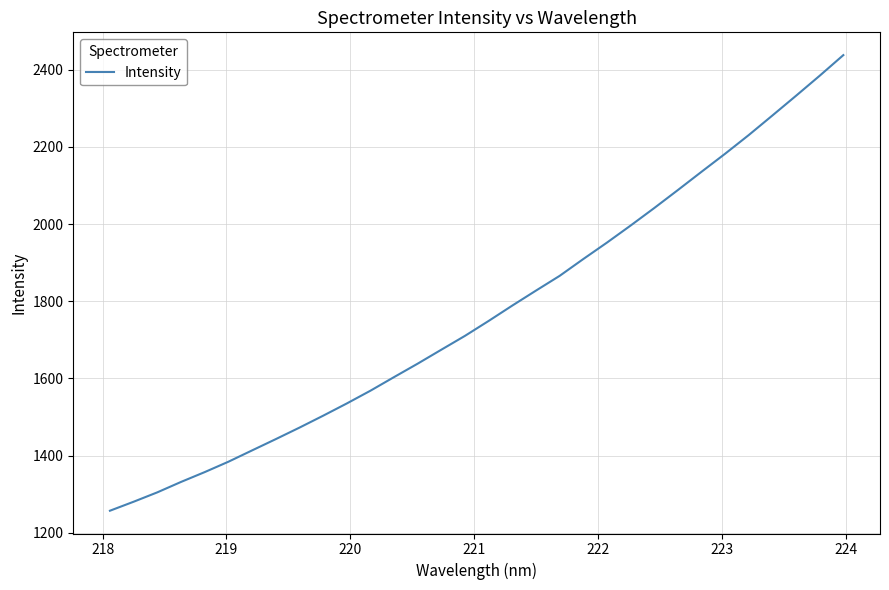

What is the maximum value shown in the chart?

2437.7